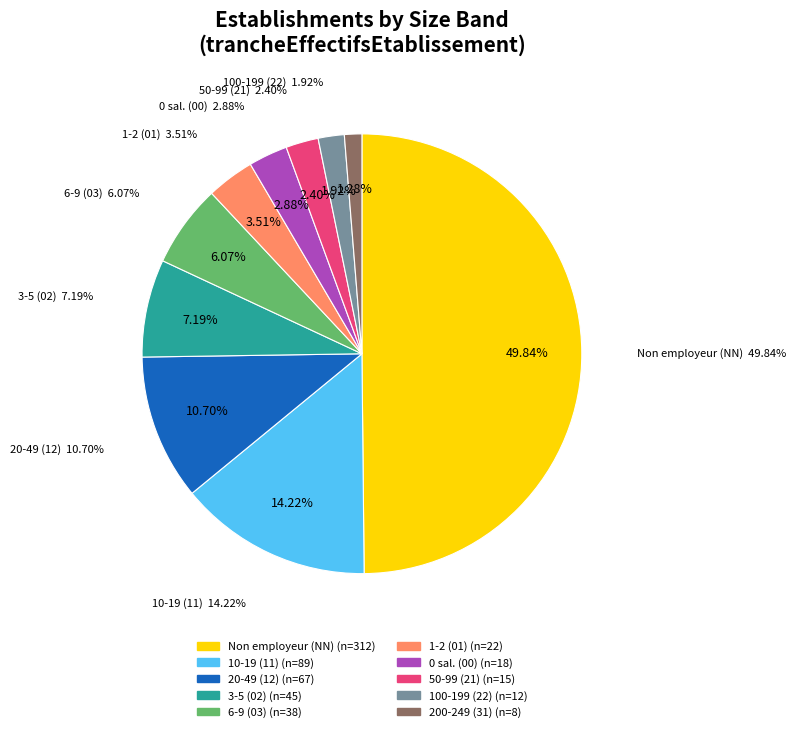

Which has a higher value, 11 or NN?

NN